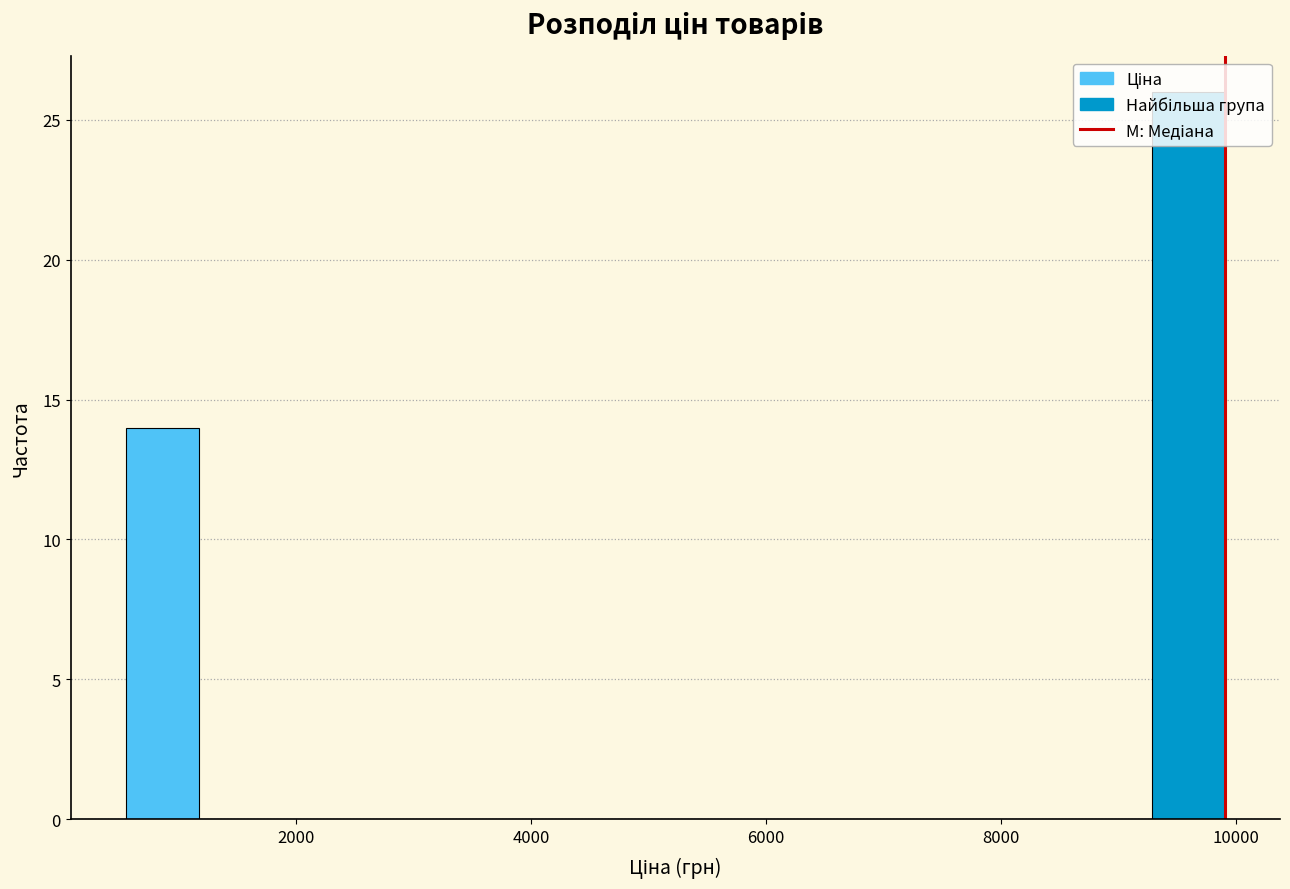

Read against the x-axis, roughly where is the centre of the tallest bar?

9600